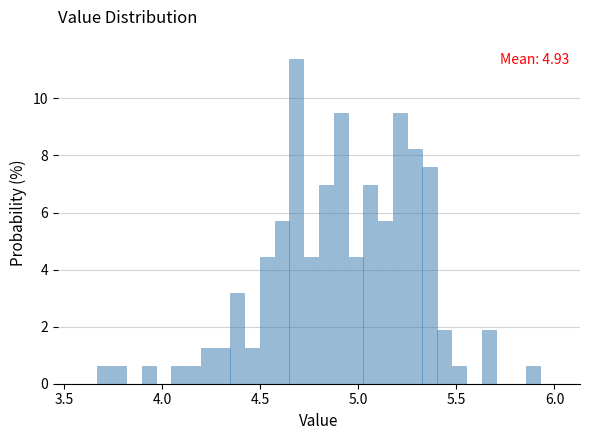

Around what value on the x-axis is the tallest bar? Give the approximate position of its centre, as read against the axis.

4.70